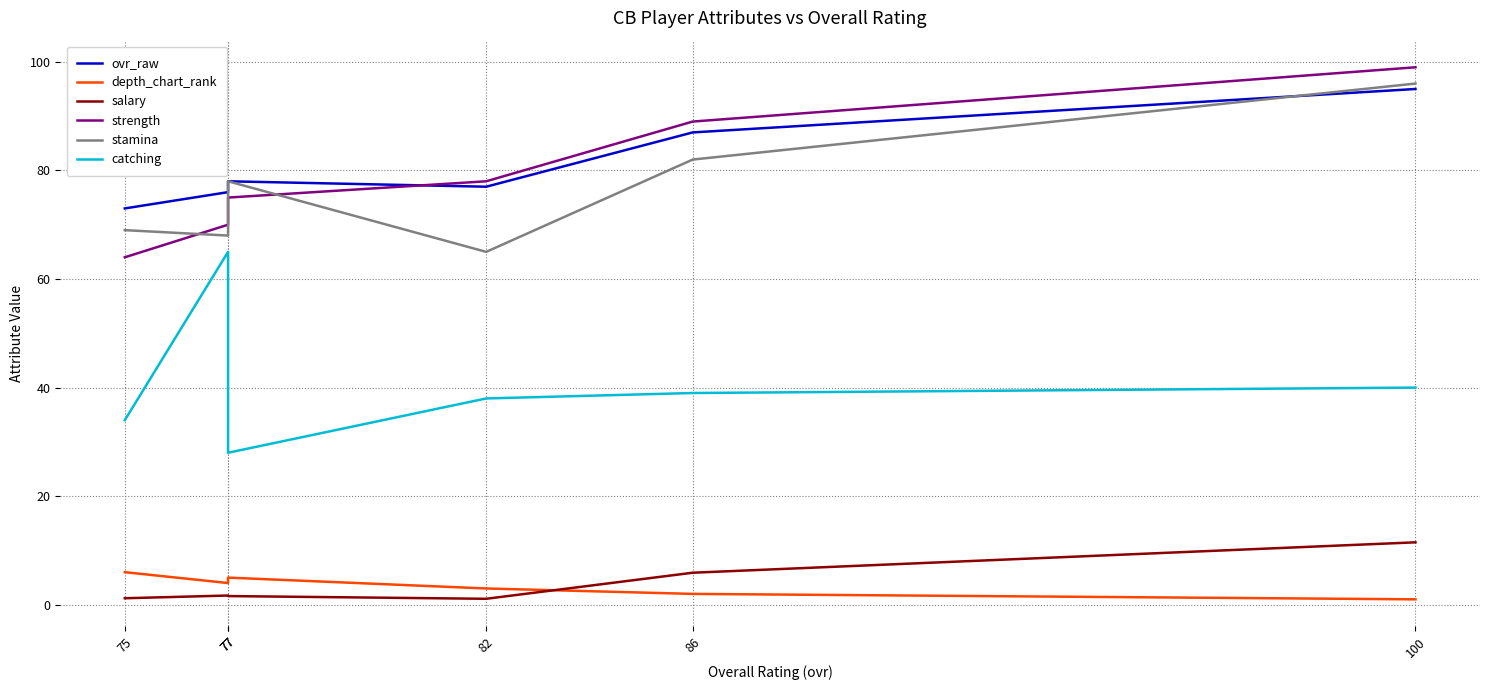

How many lines are shown in the chart?

6